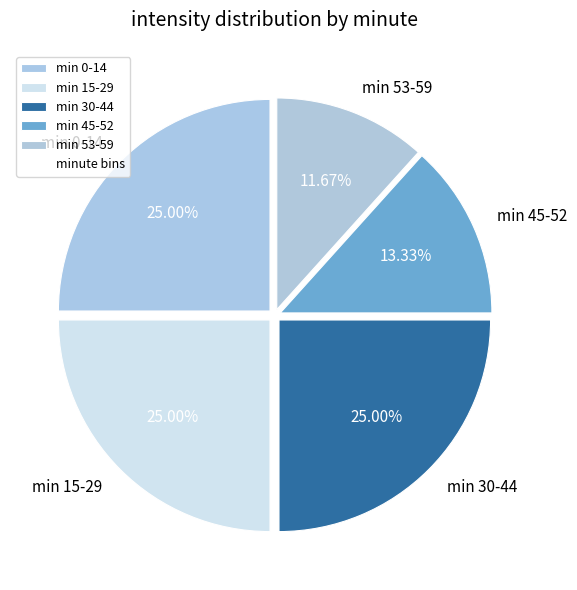

What is the ratio of the value at min 15-29 to the value at min 0-14?

1.0